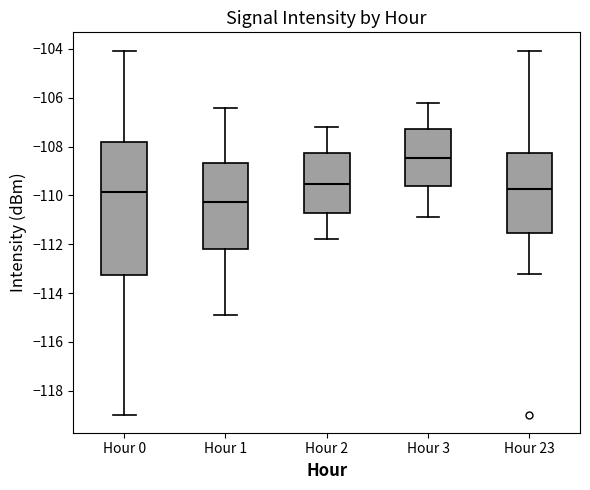

Which box's median line is the highest?

Hour 3